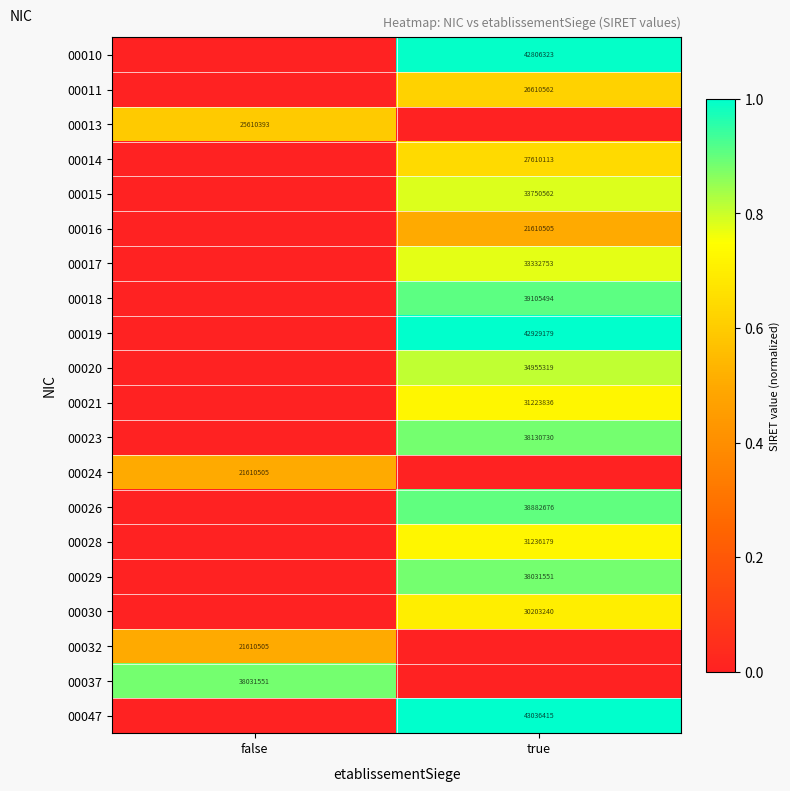

The value of 00013 at false is 34148020. True or false?

False